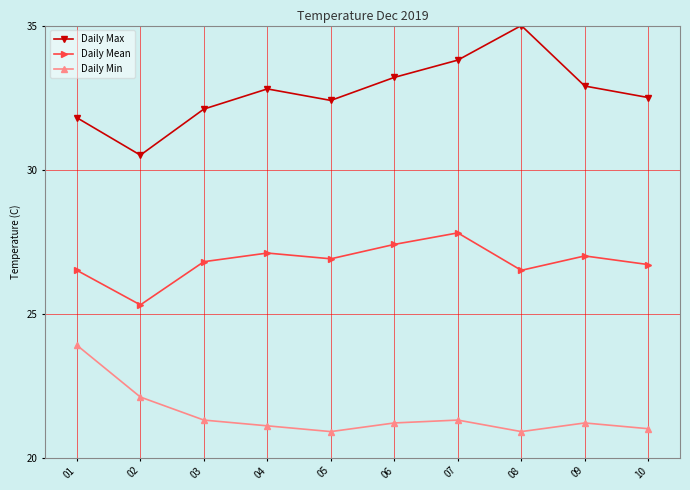

How many interior local peaks does the Daily Max series have?

2